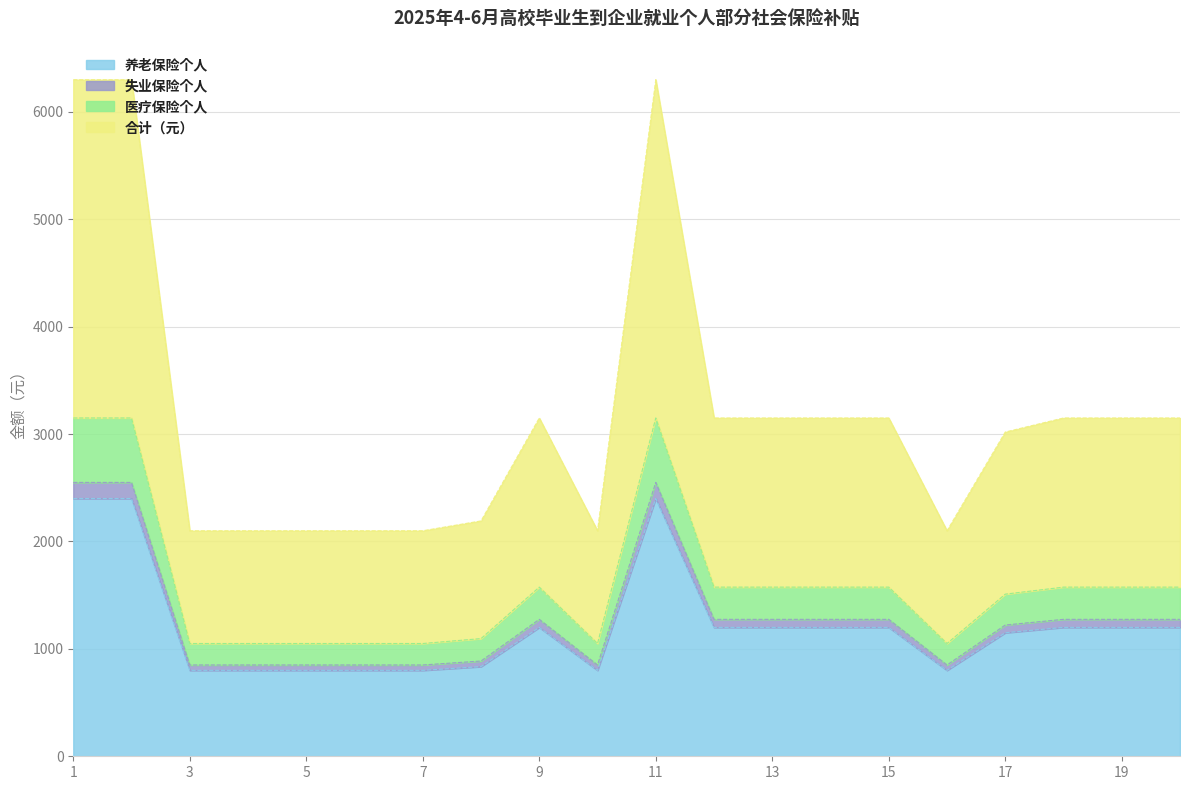

The value of 养老保险个人 at 13 is 1199.8. True or false?

True